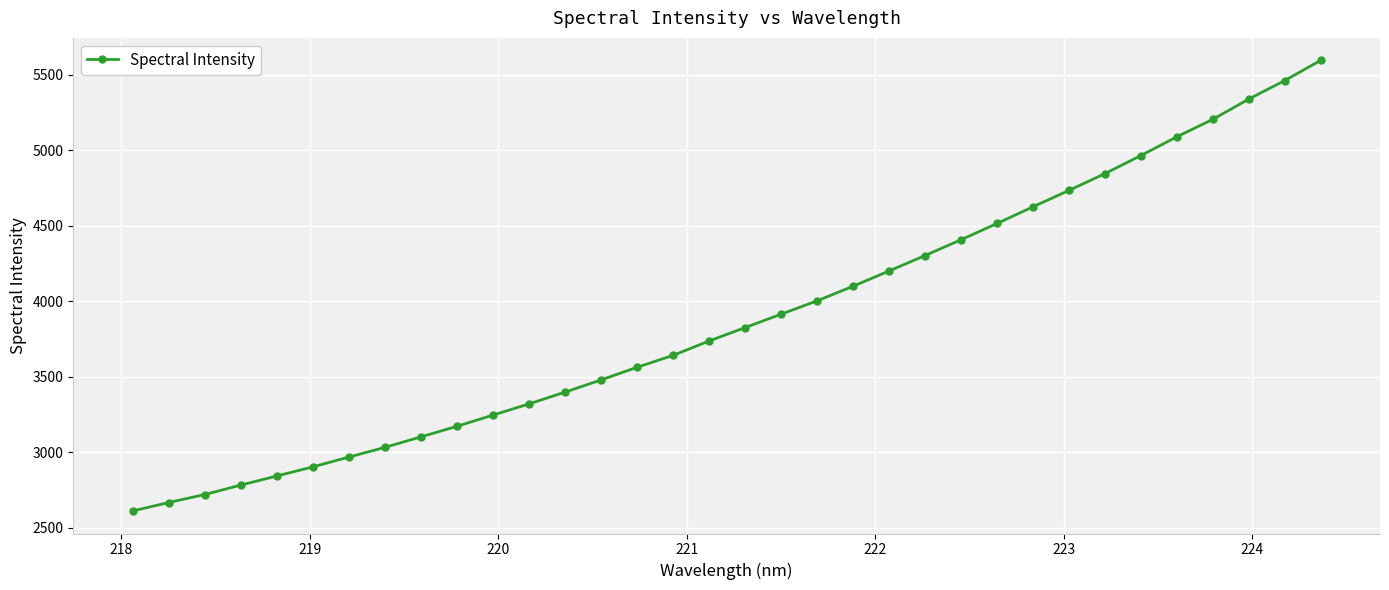

What is the smallest value displayed?

2612.4